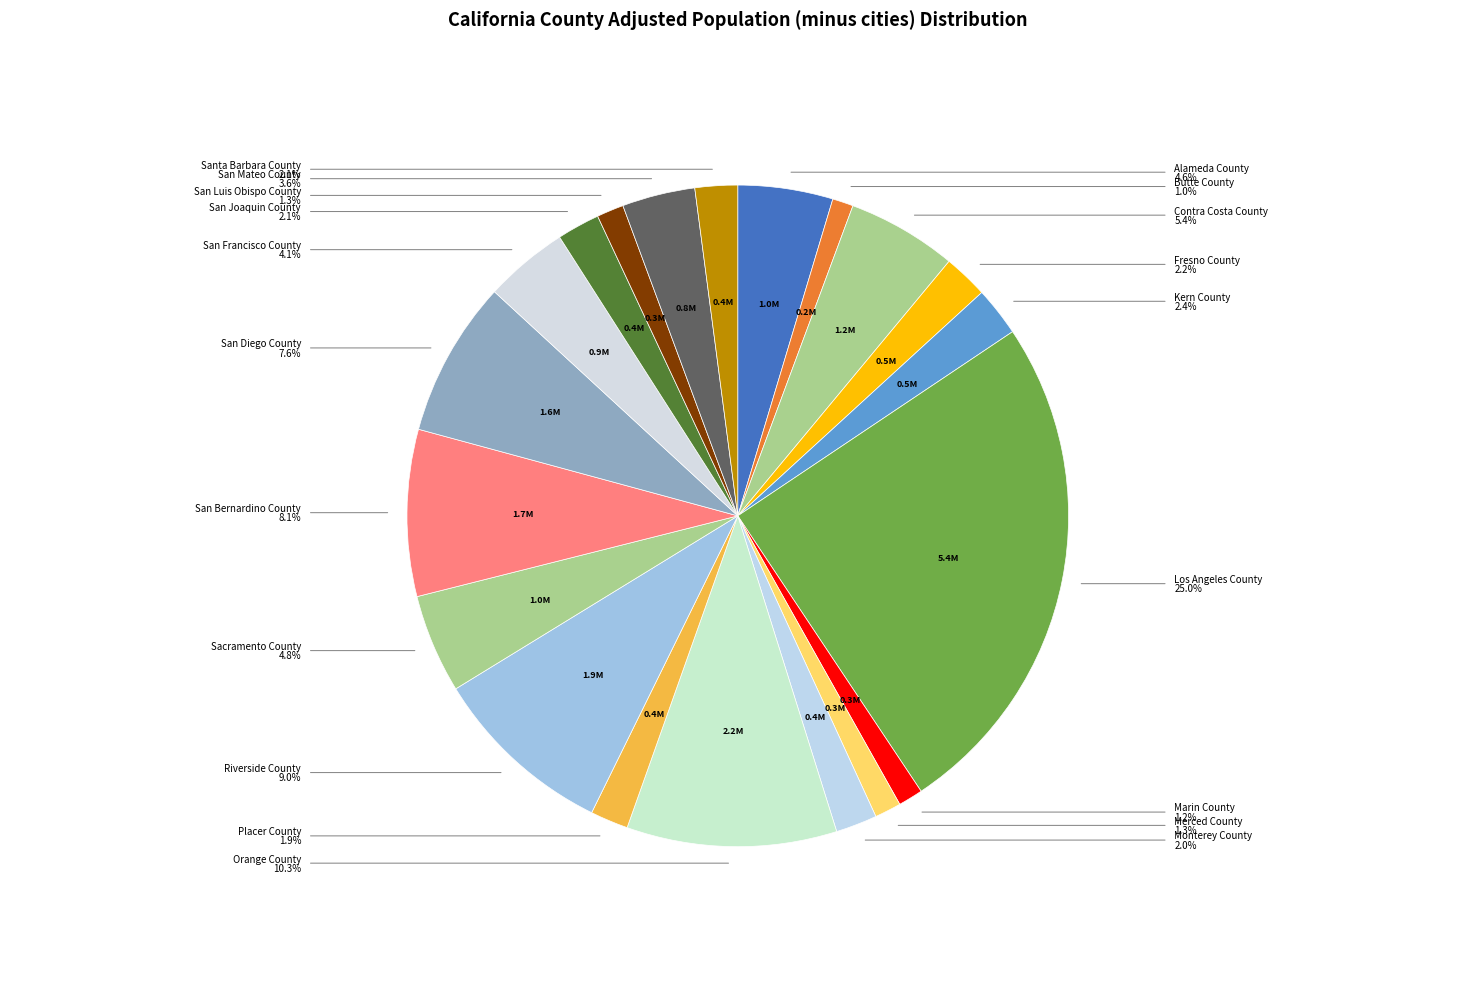

Is the sum of San Diego County and Kern County greater than half?

No